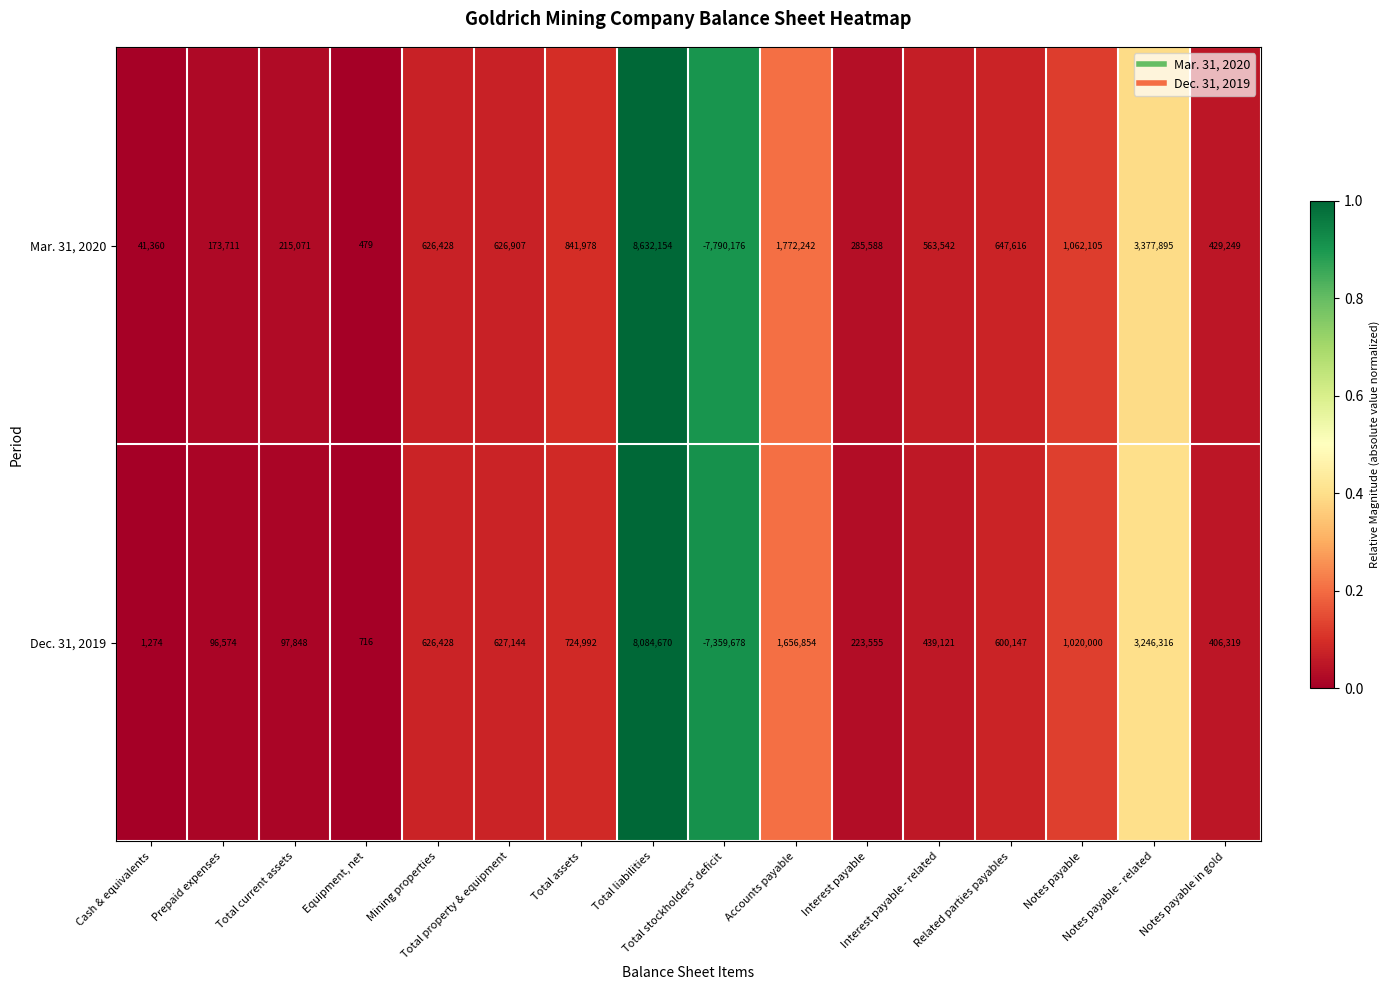

At how many categories does at least one series exceed 0?

15